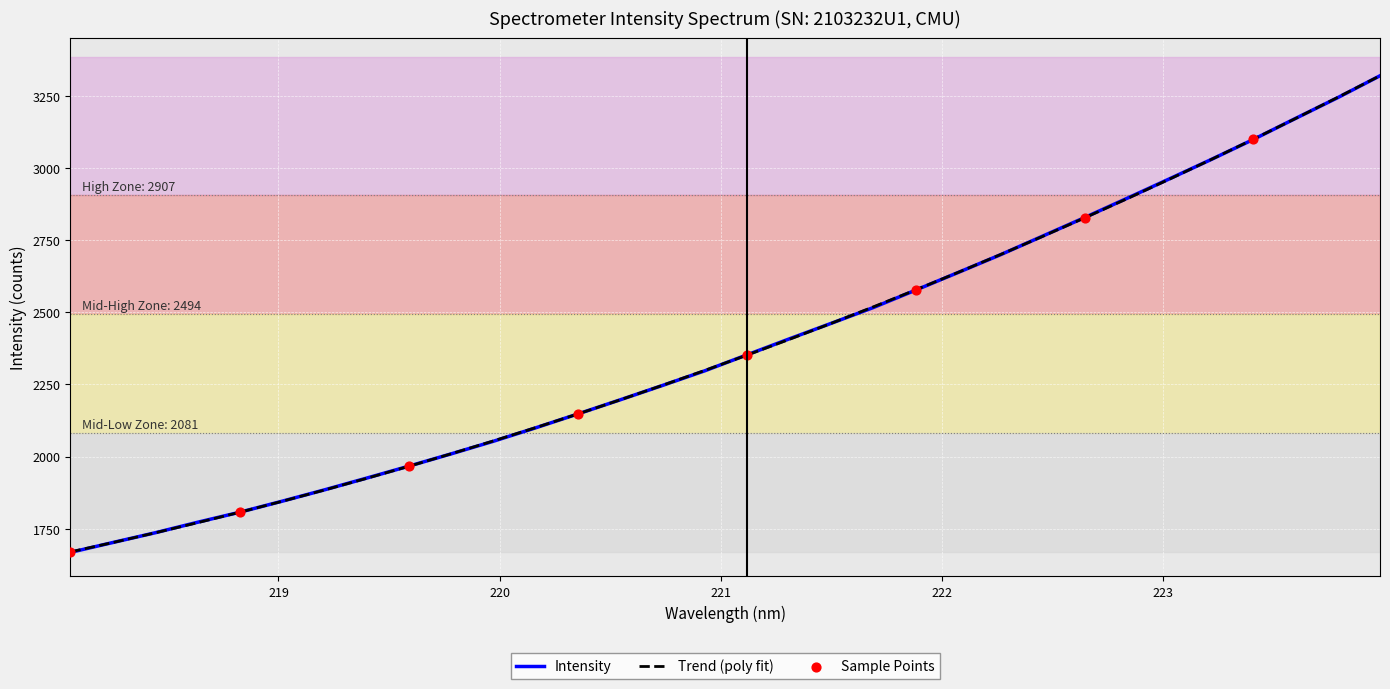

What is the minimum value for Trend (poly fit)?

1669.6